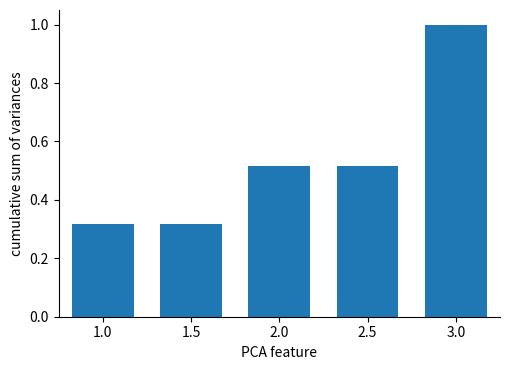

What is the label of the 4th bar from the right?

1.5